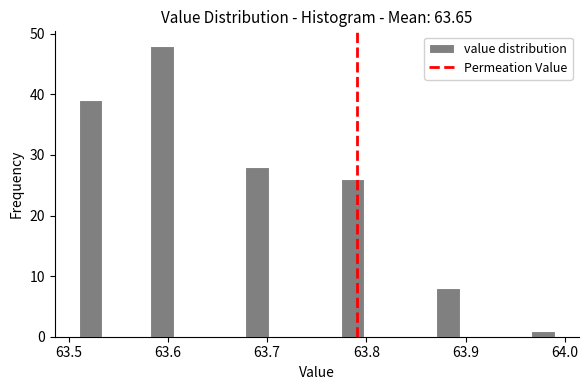

Around what value on the x-axis is the tallest bar? Give the approximate position of its centre, as read against the axis.

63.59